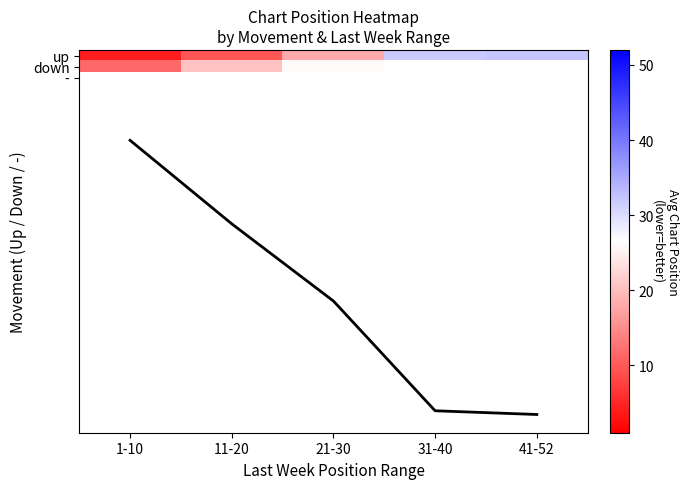

List the series in order of their peak value, lowest first.

down, -, up